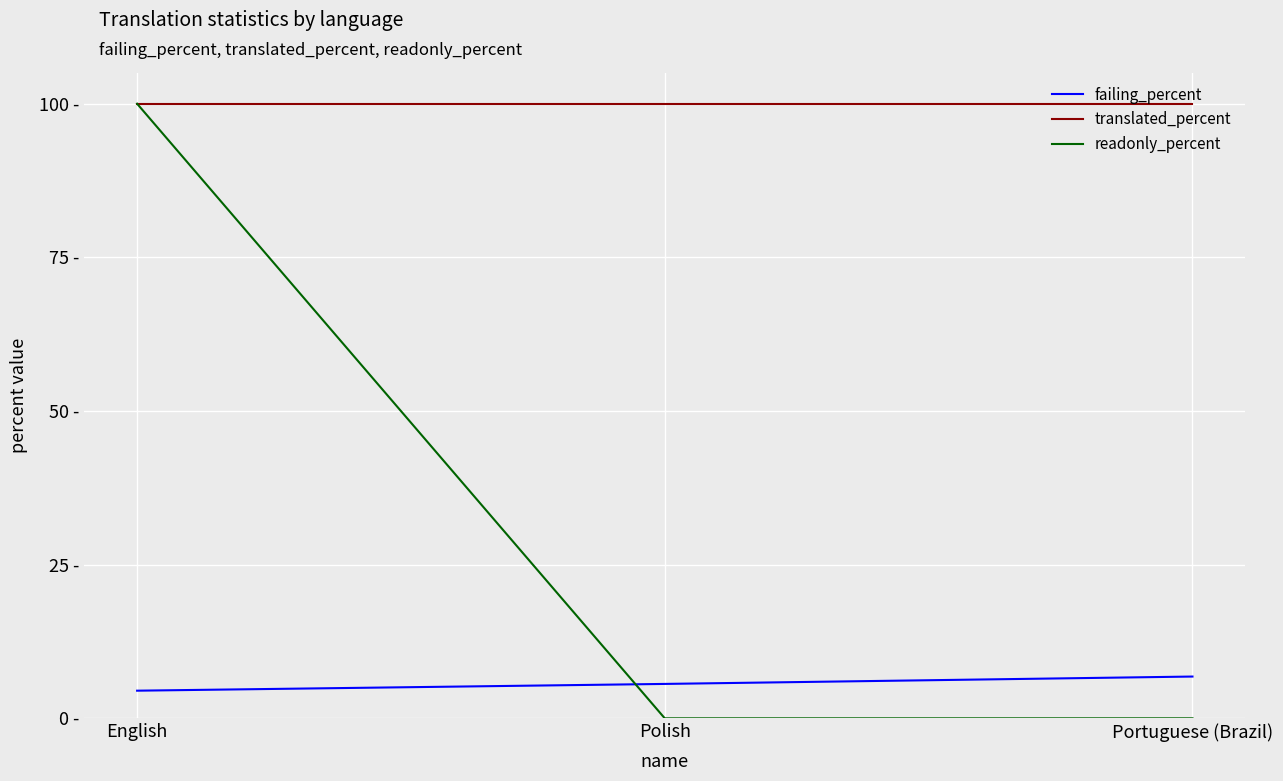

What position from the left is Portuguese (Brazil)?

3